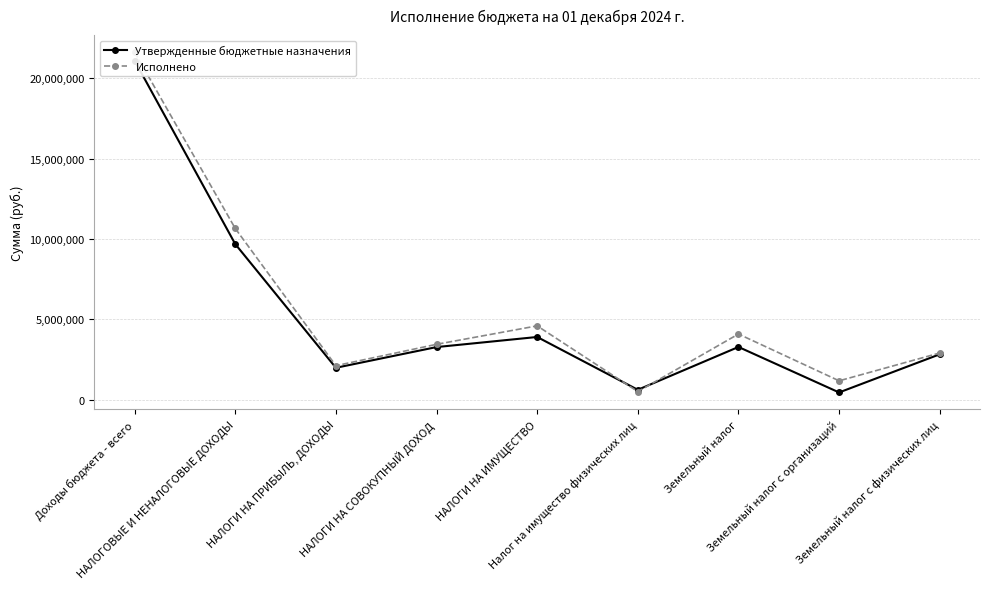

What is the minimum value for Утвержденные бюджетные назначения?

456000.0